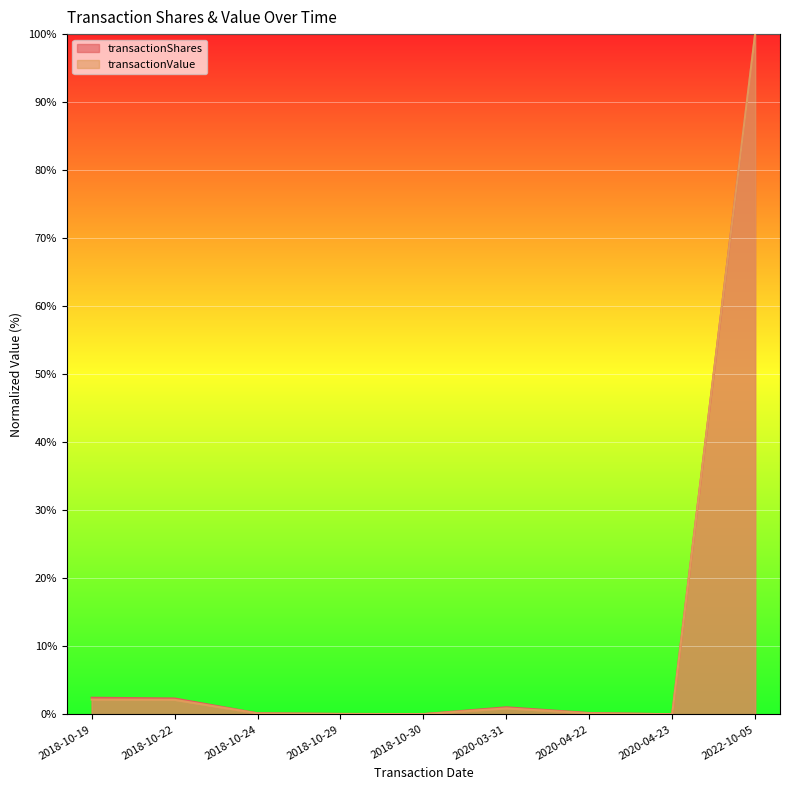

How many lines are shown in the chart?

2